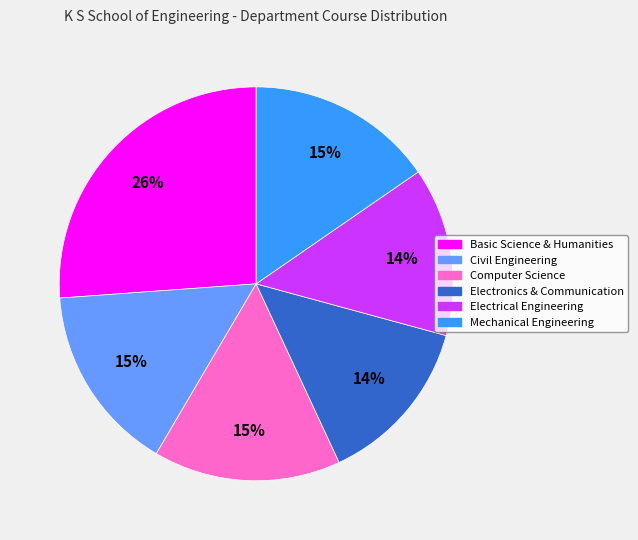

Is there any slice that represents more than half of the pie?

No